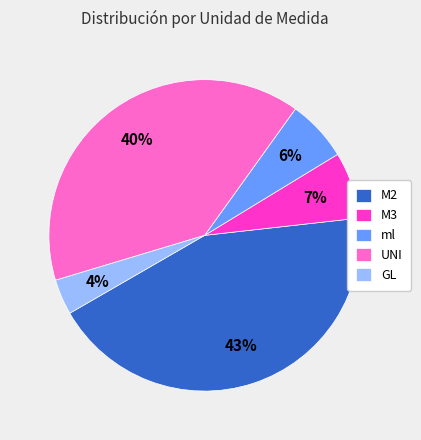

To the nearest percent, what is the combined percentage of GL and M3?

11%